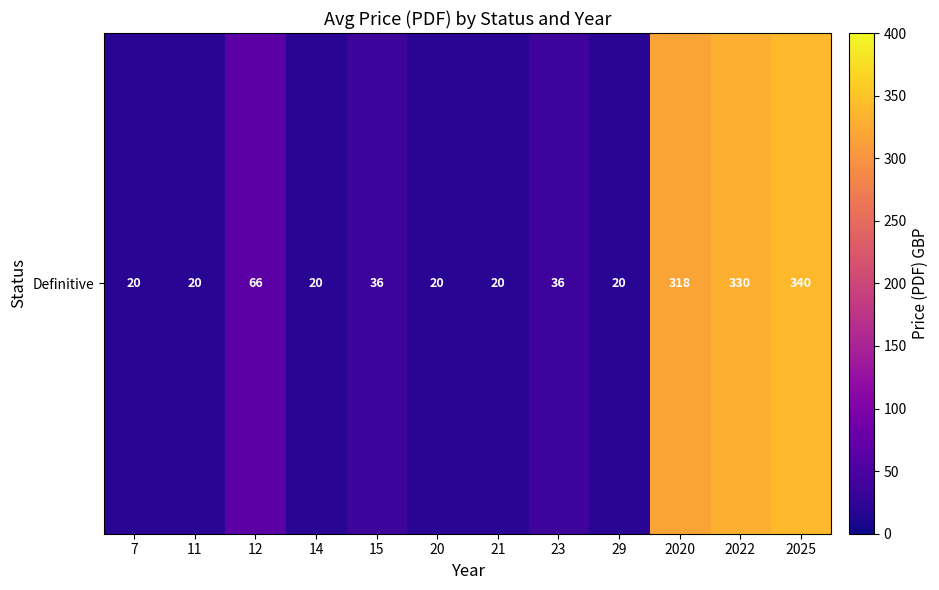

What is the sum of the values at 2022 and 14?

350